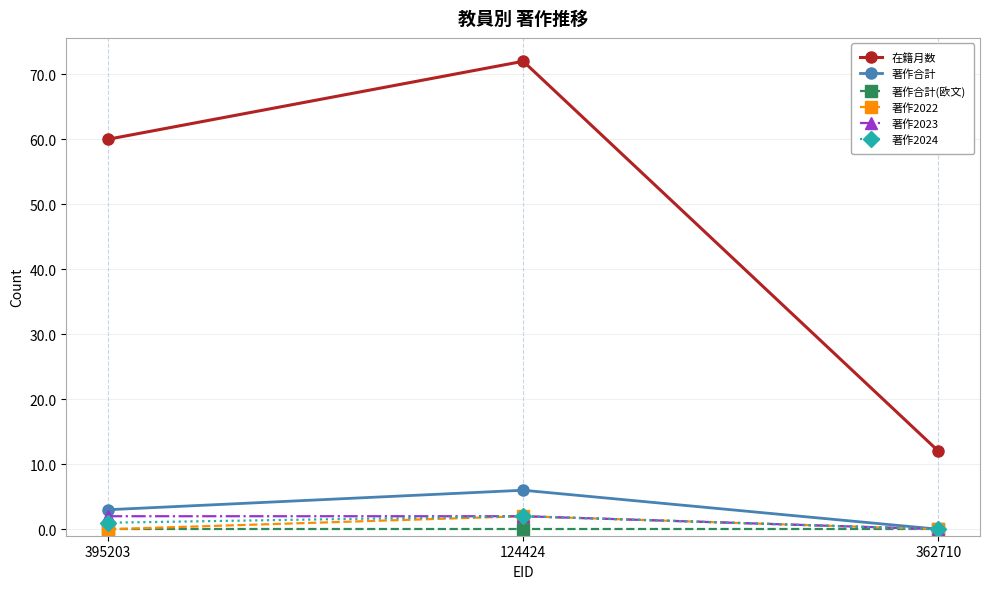

Count the number of data series in this chart.

6